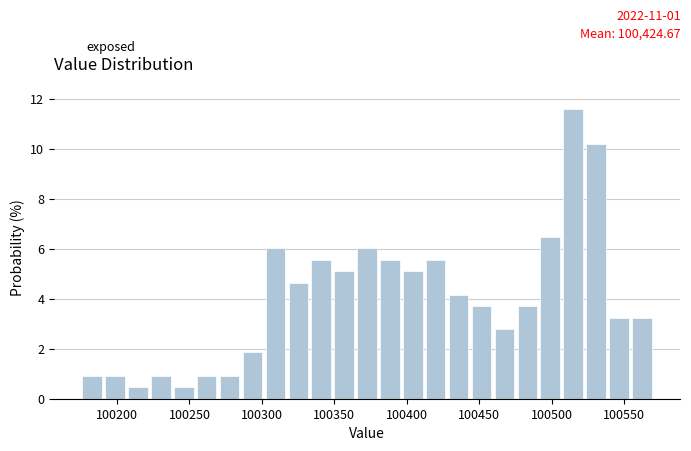

Read against the x-axis, roughly where is the centre of the tallest bar?

100515